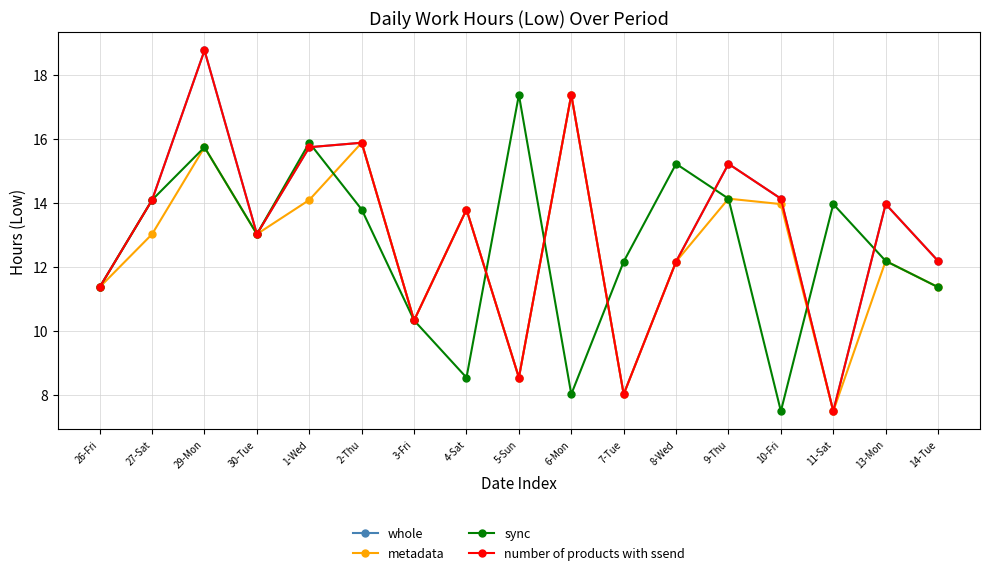

At how many categories does at least one series exceed 10?

17